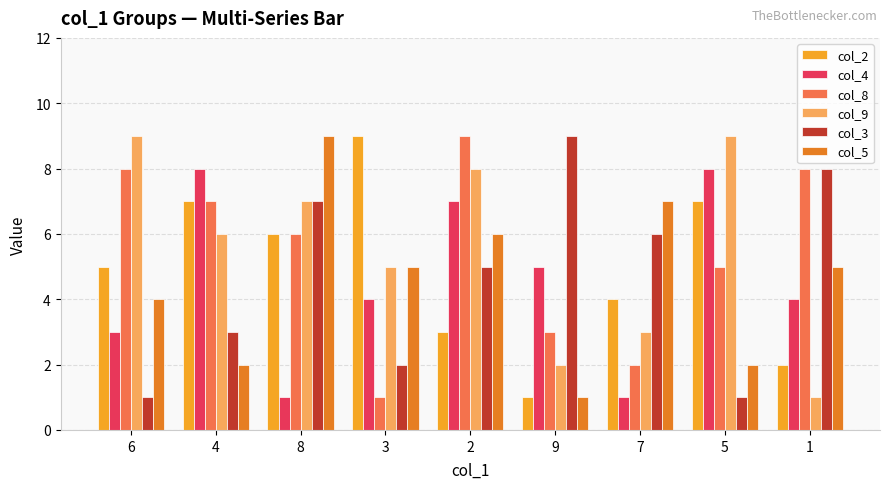

At which category is the sum across all series the highest?

2